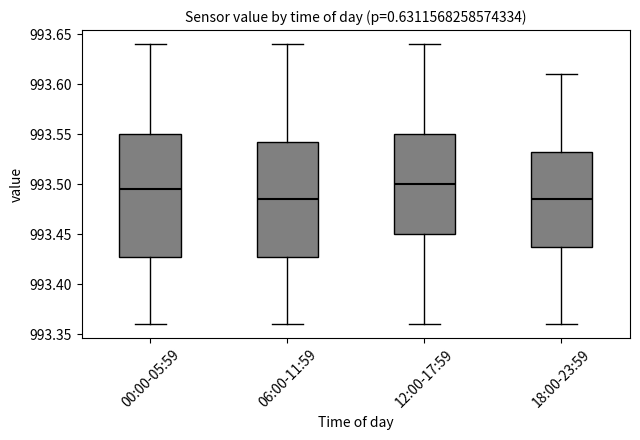

Where does the median line of the box for 00:00-05:59 sit on the y-axis? The values are not printed on the chart, so give them approximately, as read against the axis.

993.495